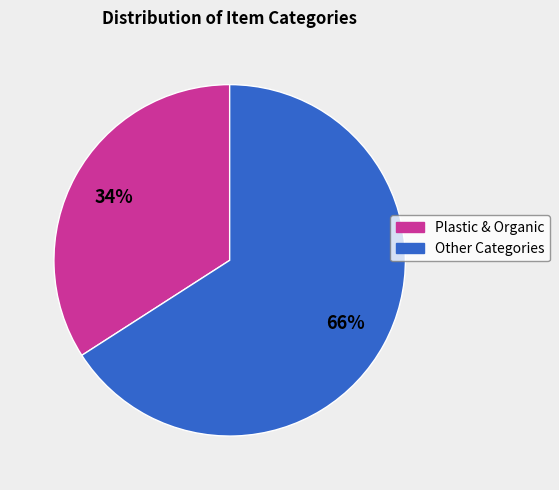

Is there any slice that represents more than half of the pie?

Yes